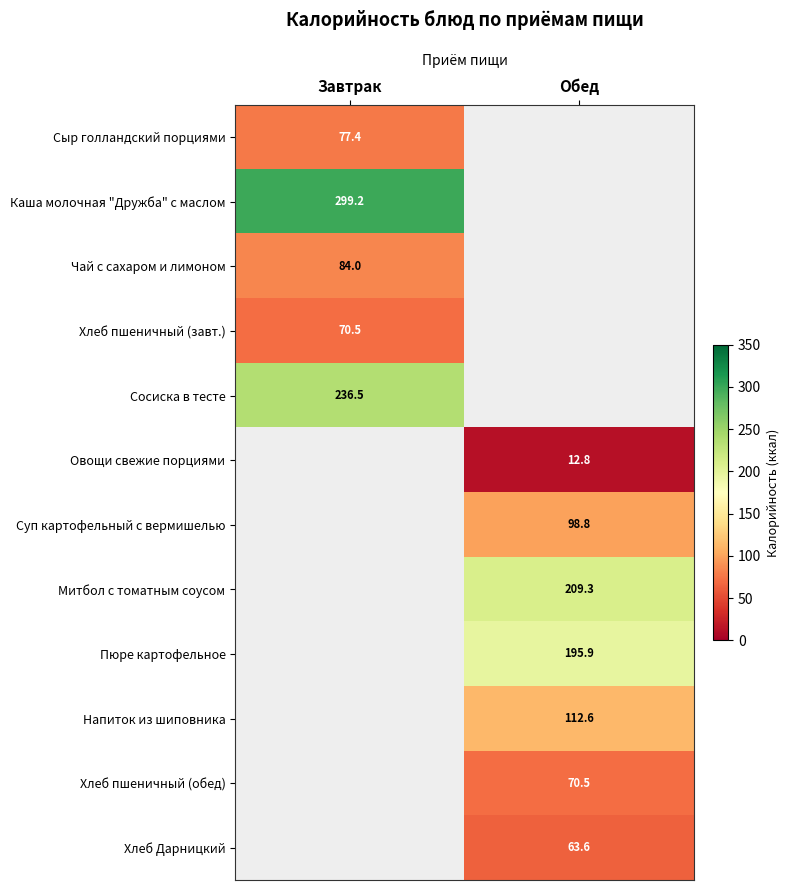

The value of Овощи свежие порциями at Обед is 12.8. True or false?

True